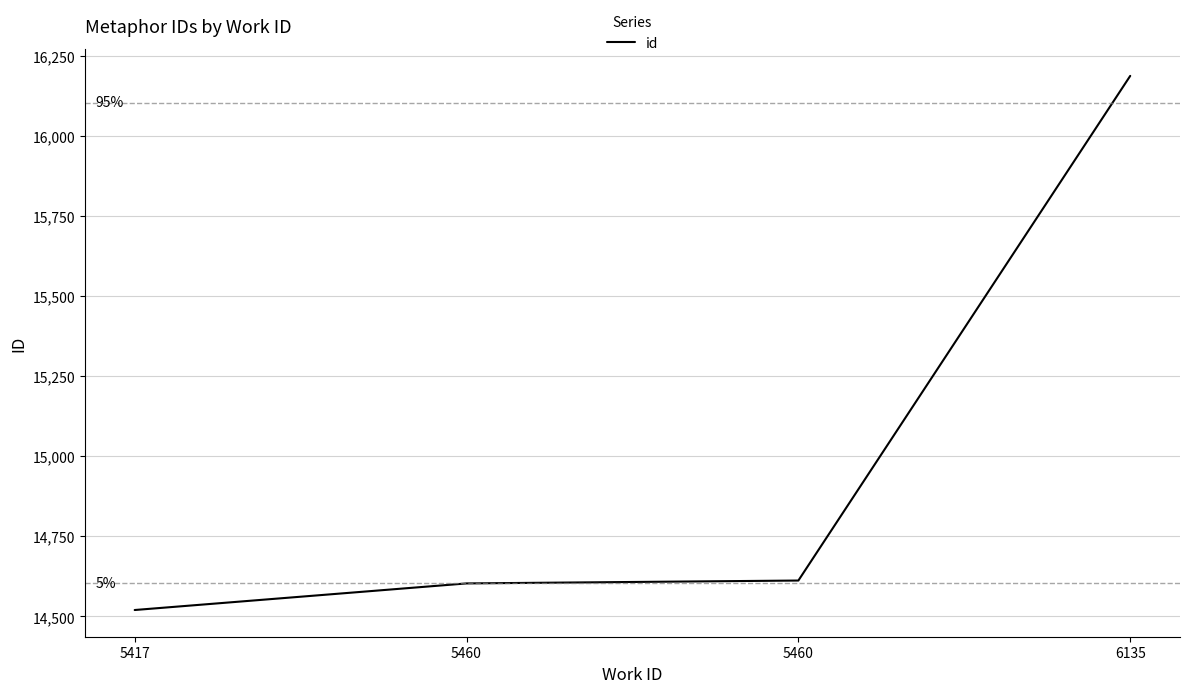

At which category does the chart reach its peak across all series?

6135